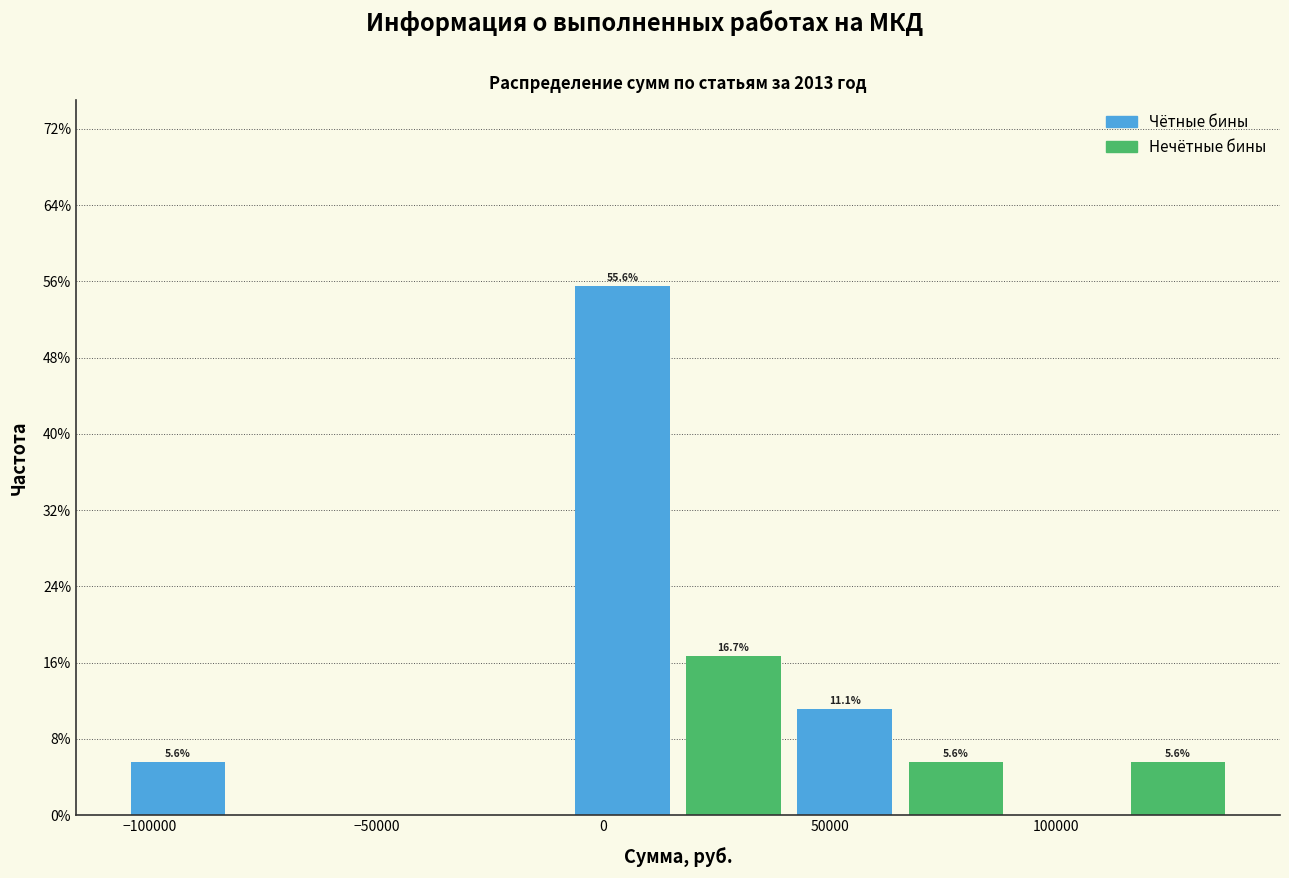

Which range on the x-axis has the tallest bar?

-10000 to 15000